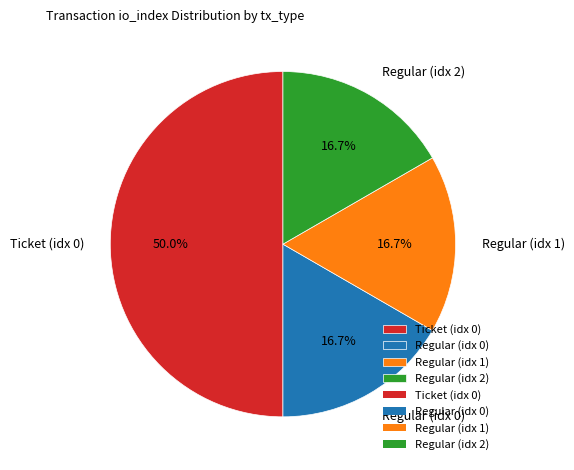

To the nearest percent, what is the difference between the largest and smallest slice percentages?

33%